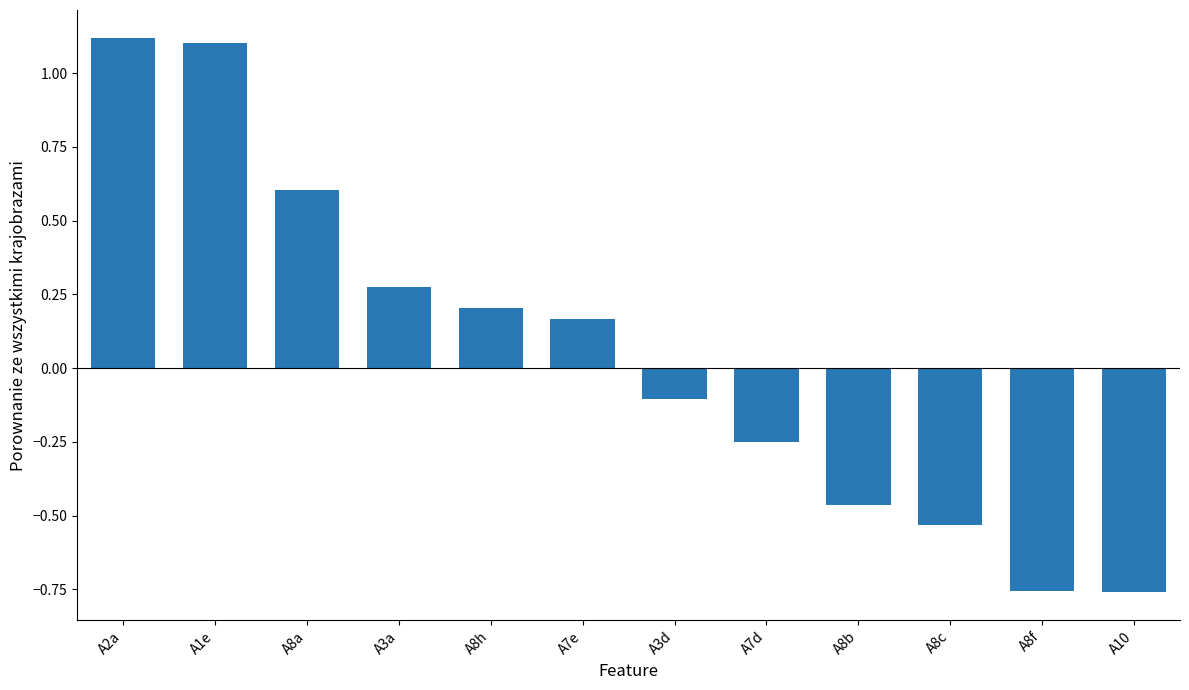

How many values are below 0?

6